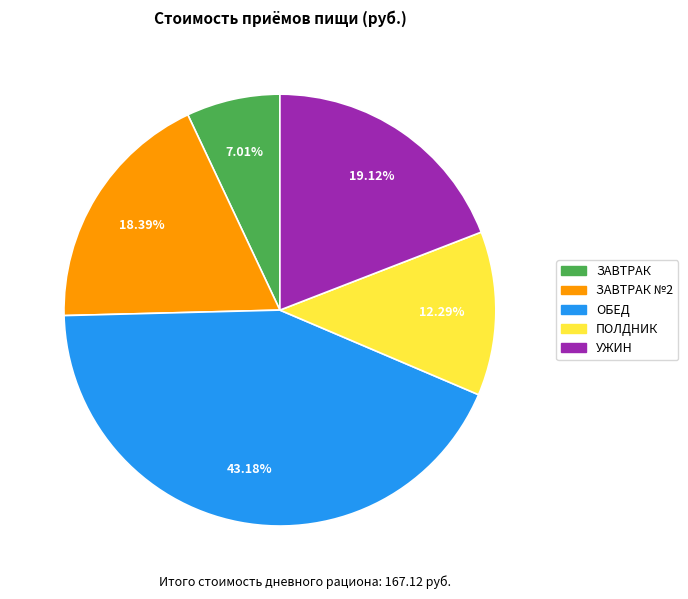

To the nearest percent, what is the average slice percentage?

20%